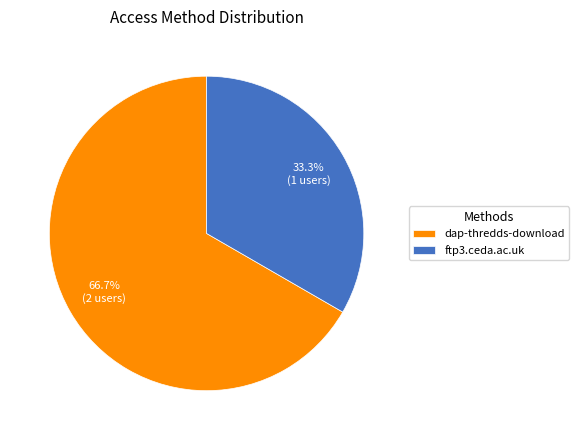

Approximately how many times larger is the value at ftp3.ceda.ac.uk compared to dap-thredds-download?

0.5